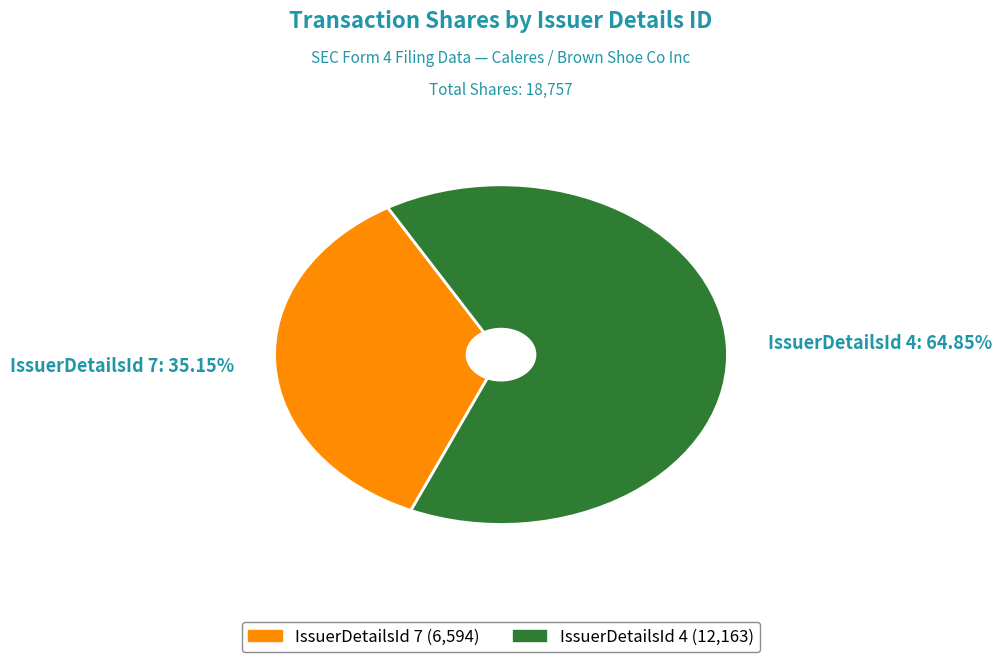

Rank the categories by value from highest to lowest.

IssuerDetailsId 4: 64.85%, IssuerDetailsId 7: 35.15%